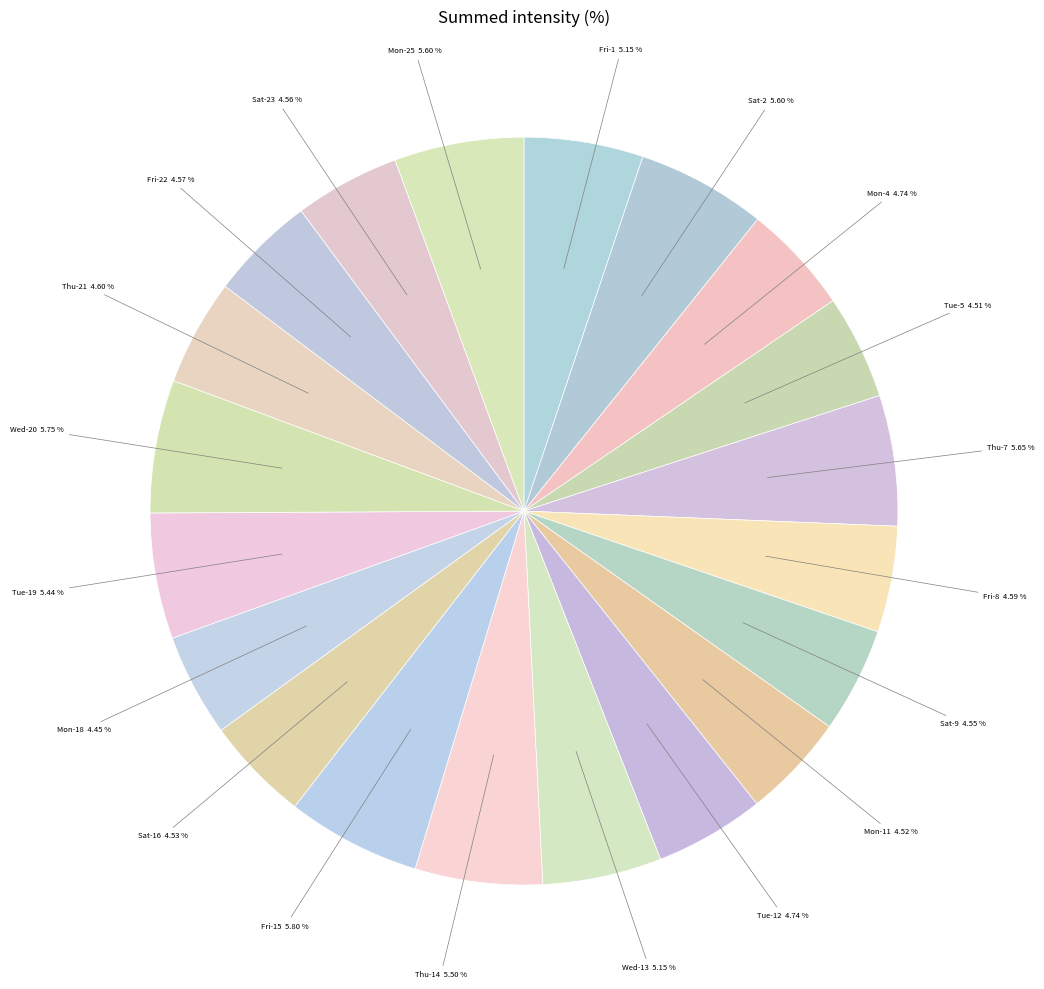

What is the ratio of the value at Tue-12 to the value at Thu-21?

1.0